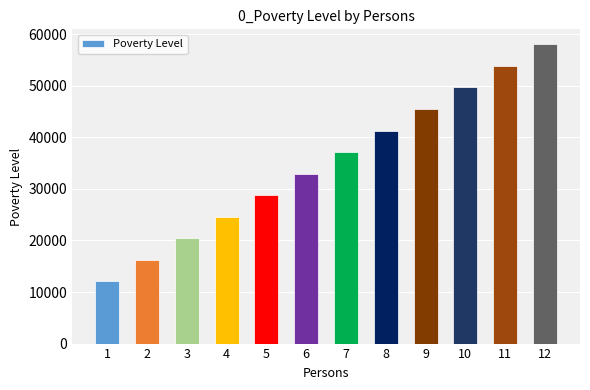

What is the sum of the values at 9 and 7?

82640